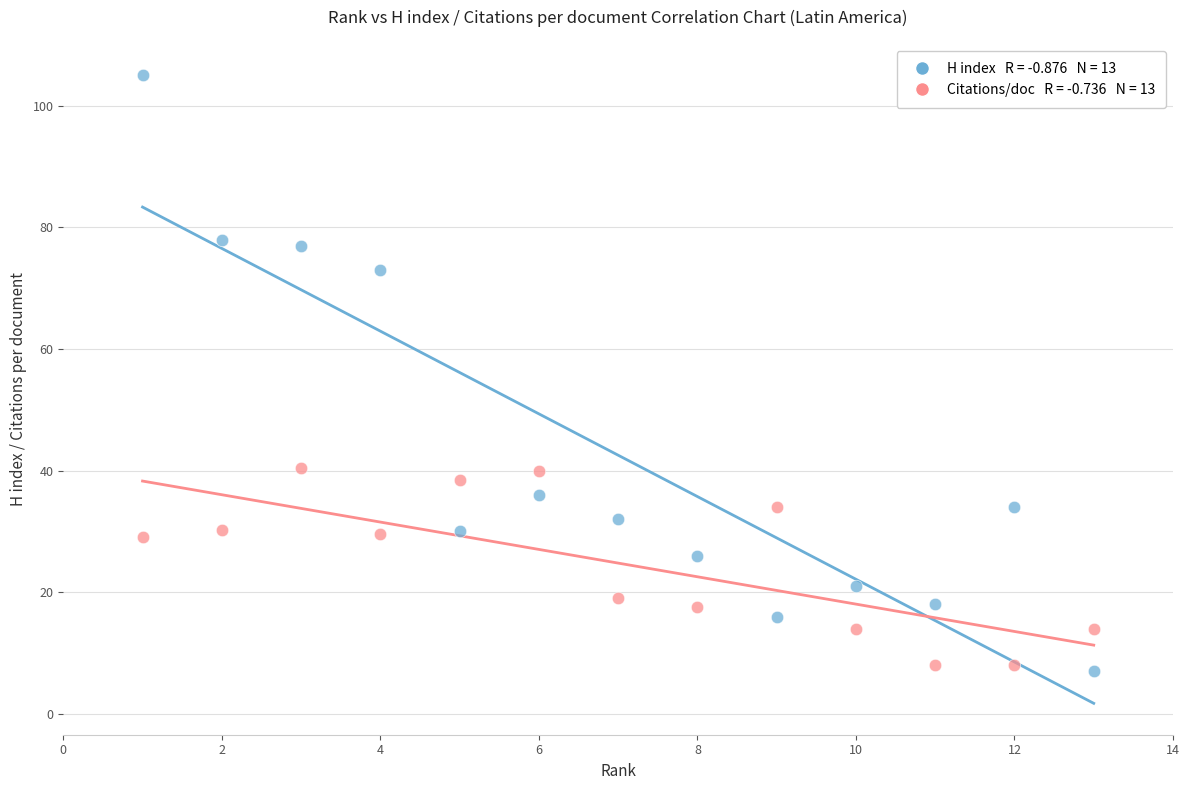

Across all data points, what is the range of Y values (max minus min)?

98.0